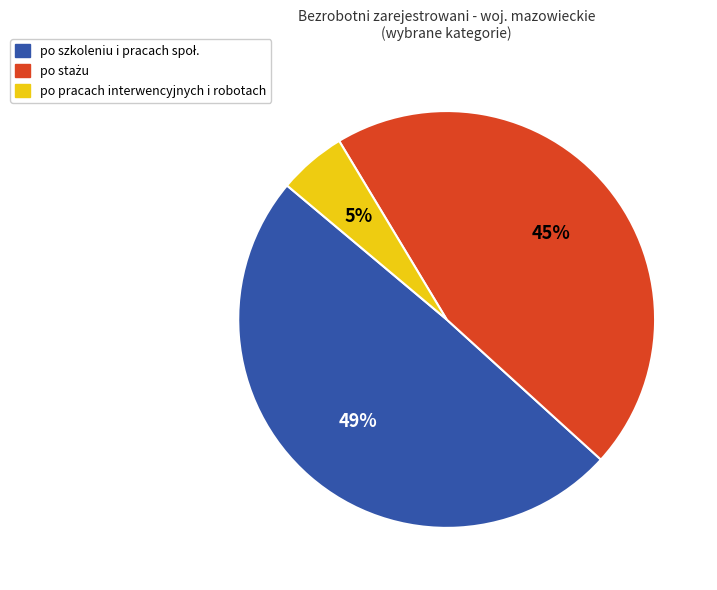

Is there any slice that represents more than half of the pie?

No